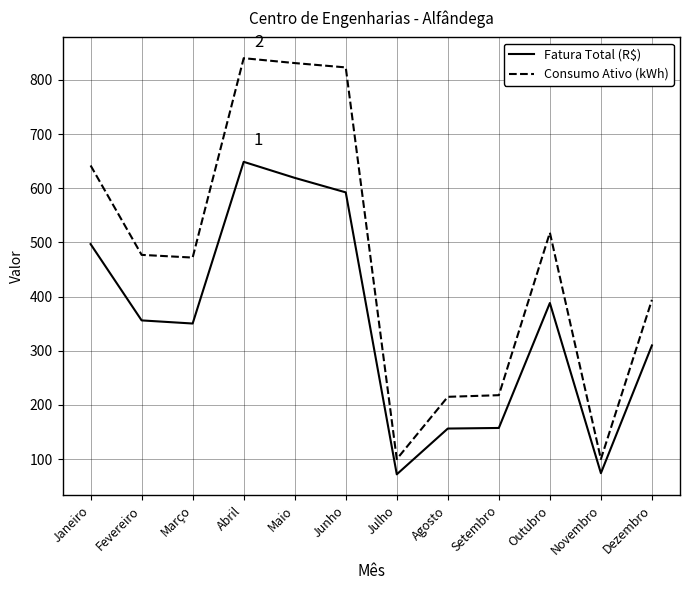

How many lines are shown in the chart?

2